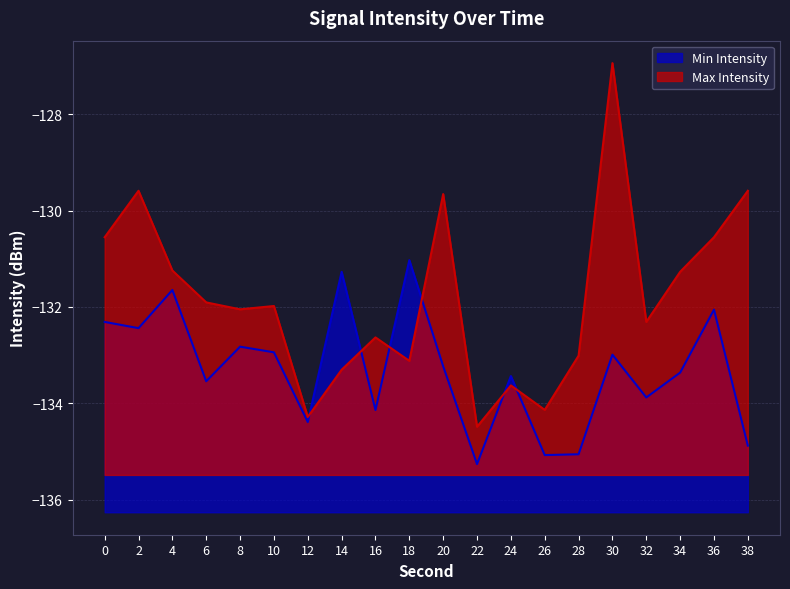

The value of Min Intensity at 18 is -91.1. True or false?

False